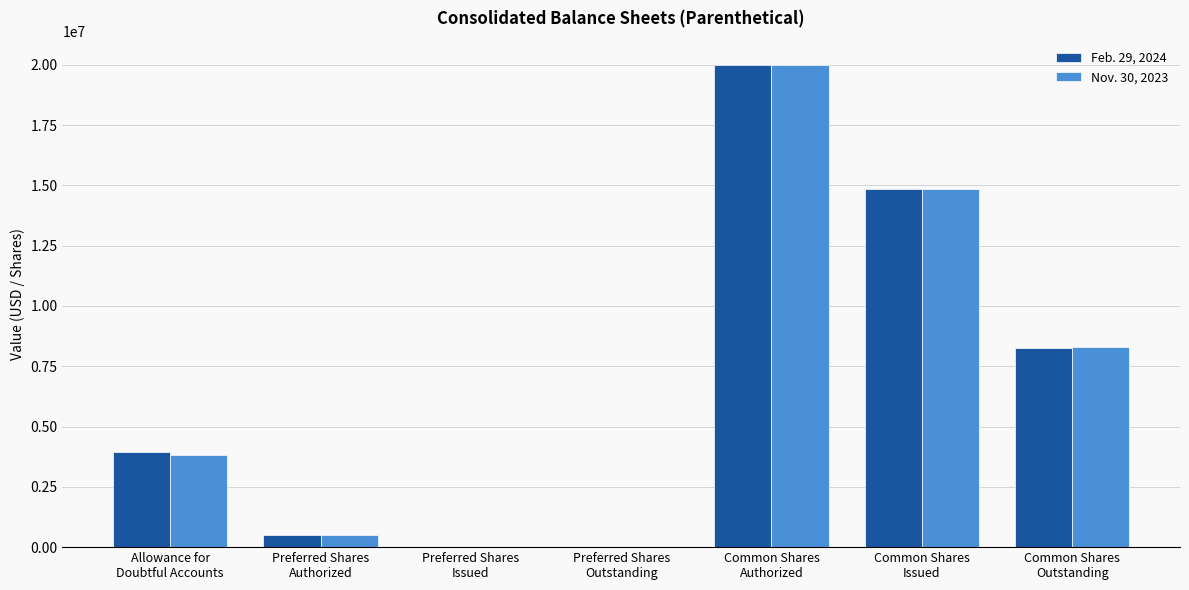

Reading left to right, what are all the values shown in this chart?

Feb. 29, 2024: 3939638	500000	0	0	20000000	14849246	8254977
Nov. 30, 2023: 3822300	500000	0	0	20000000	14849246	8286785